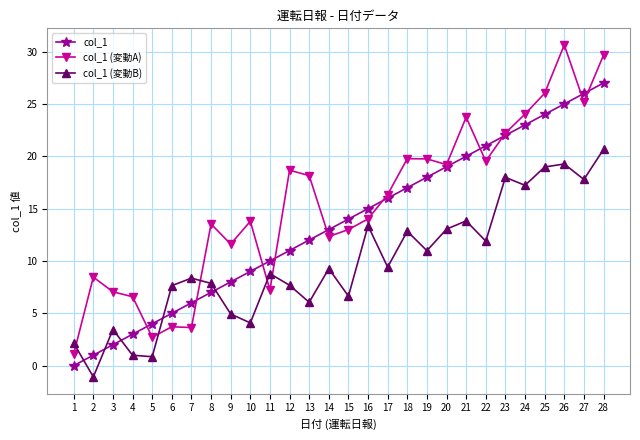

Which series has the largest range (max minus min)?

col_1 (変動A)